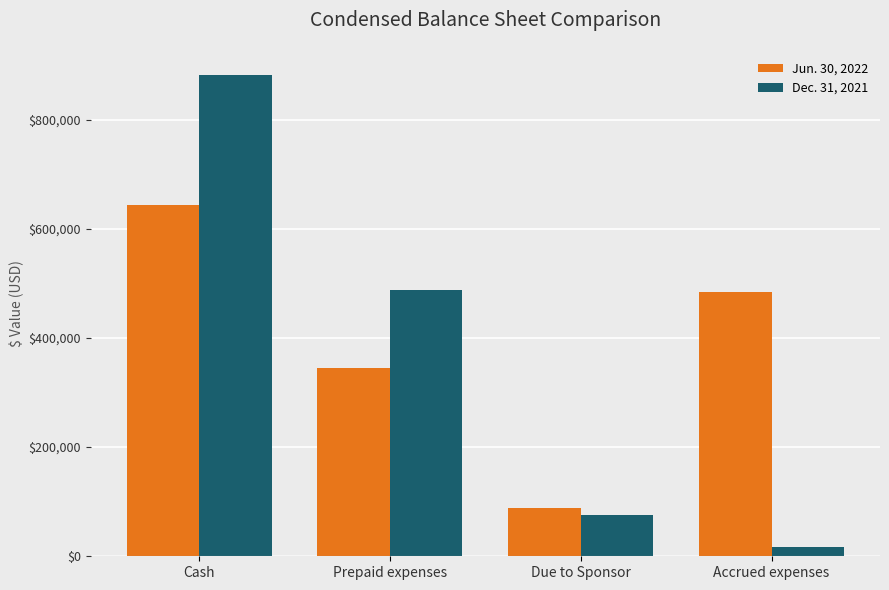

What value does the Jun. 30, 2022 series have at Accrued expenses, to the nearest 10?

484560